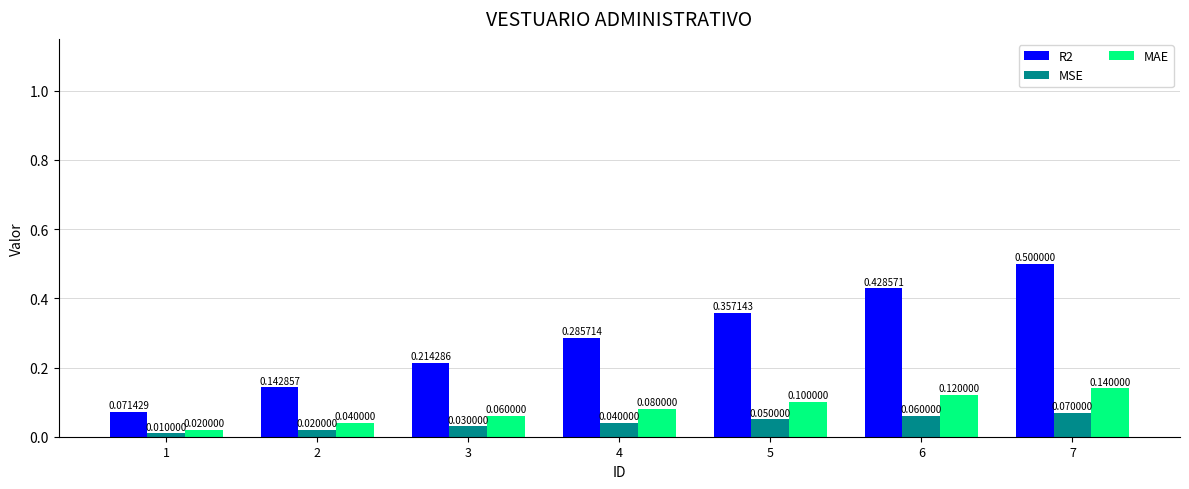

At 6, list the series in order from smallest to largest.

MSE, MAE, R2